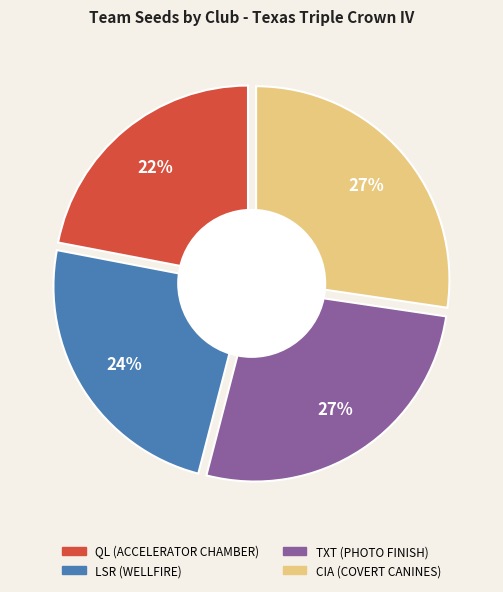

To the nearest percent, what is the difference between the largest and smallest slice percentages?

5%